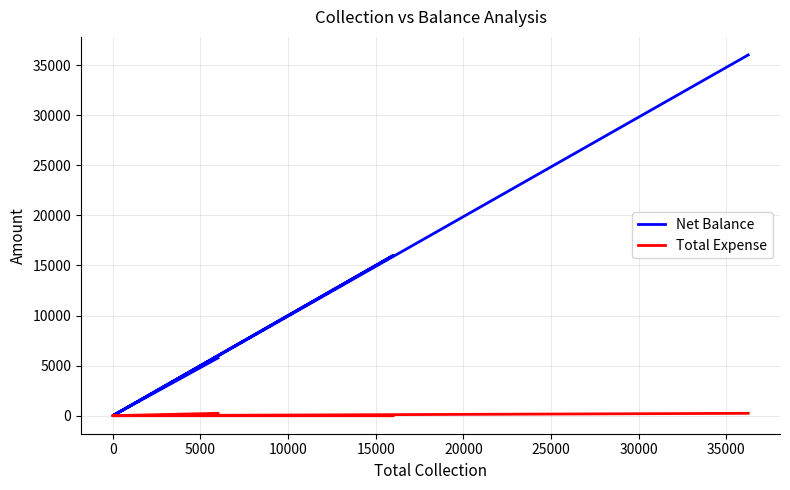

What is the difference between the maximum and second lowest values in the Net Balance series?

36013